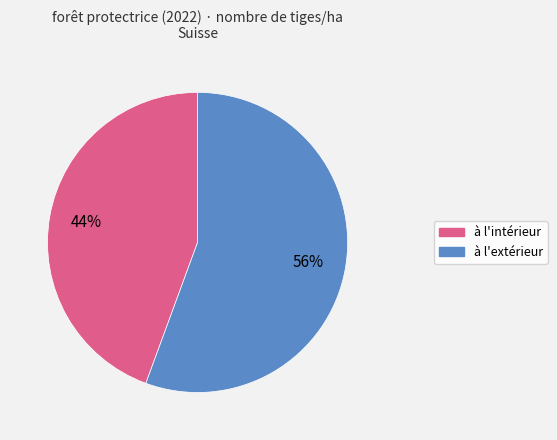

Which slice is the largest?

à l'extérieur